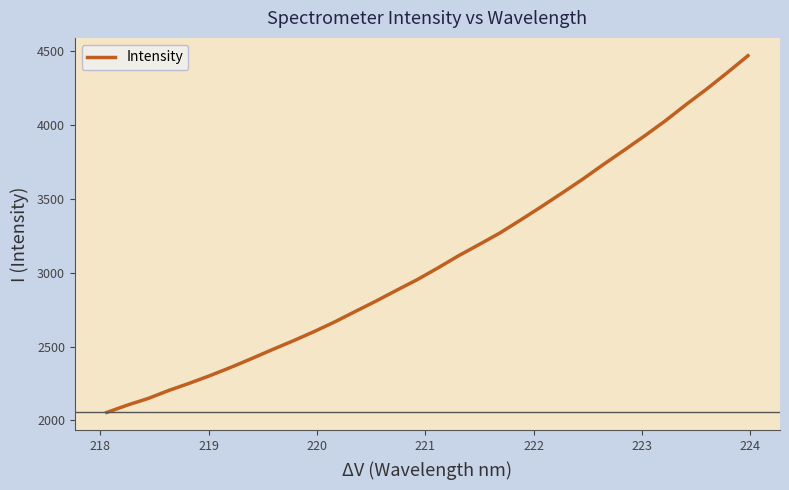

What is the smallest value displayed?

2054.6